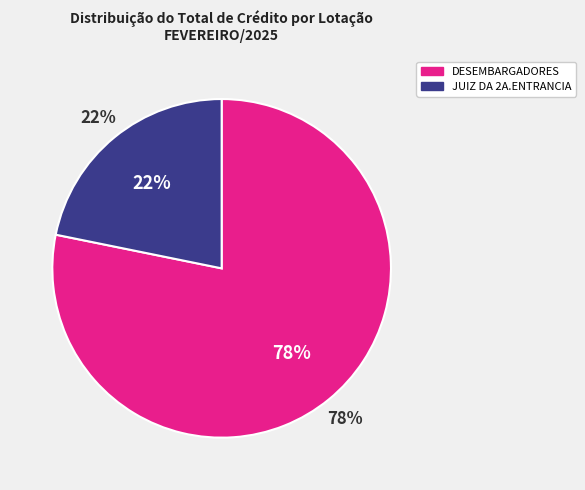

Is the sum of 10 and 21 greater than half?

No